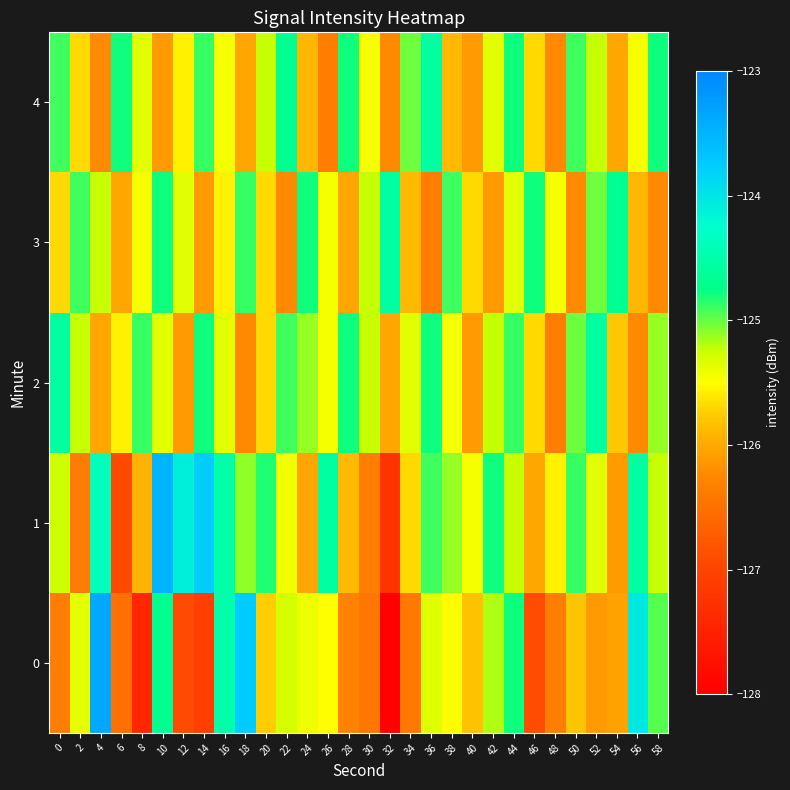

What is the difference between the highest and lowest values at 22?

1.6